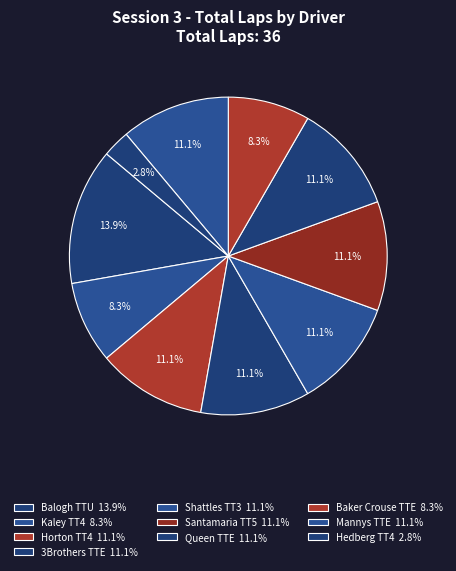

Count the number of slices in the pie.

10